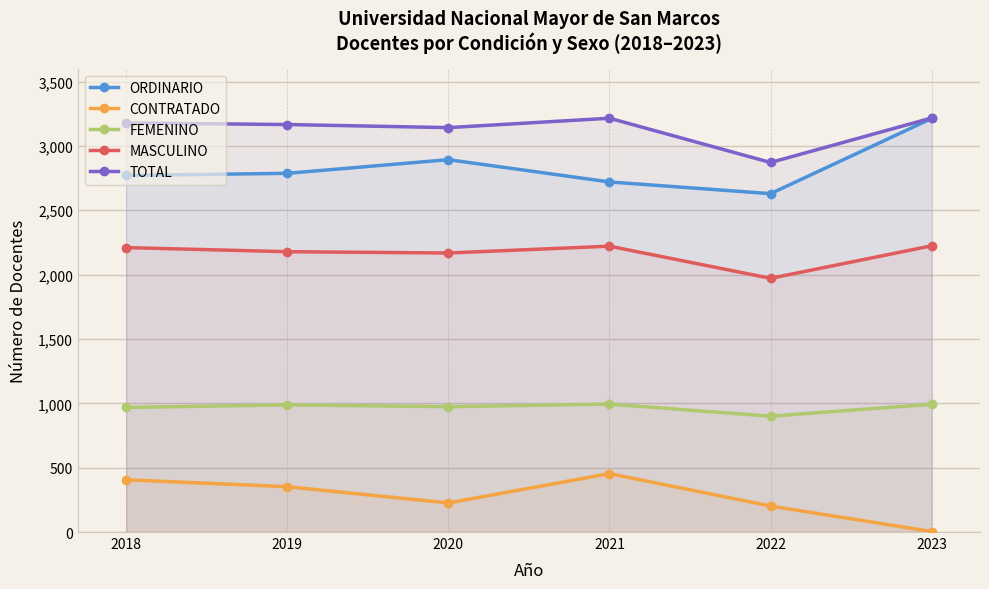

True or false: ORDINARIO and CONTRATADO intersect in this chart.

False